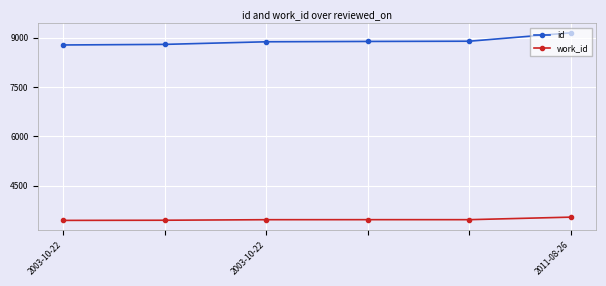

Rank the series by their average value, from highest to lowest.

id, work_id